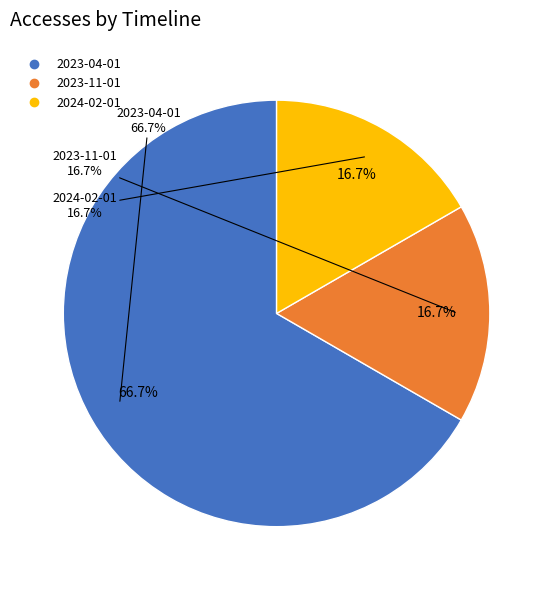

What percentage is NOT represented by 2023-04-01?

33.3%